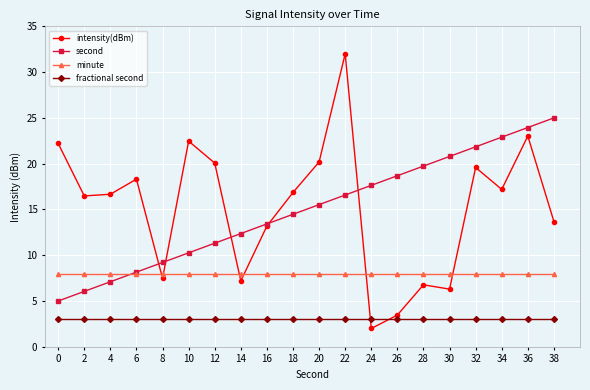

True or false: fractional second and minute cross at least once.

False